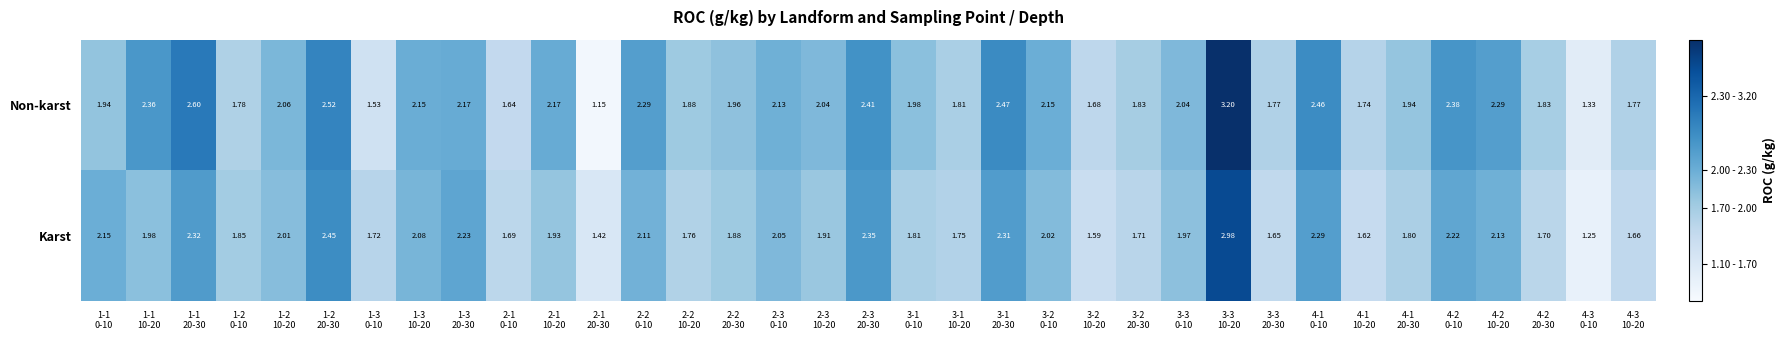

List the series in order of their overall mean, highest first.

Non-karst, Karst